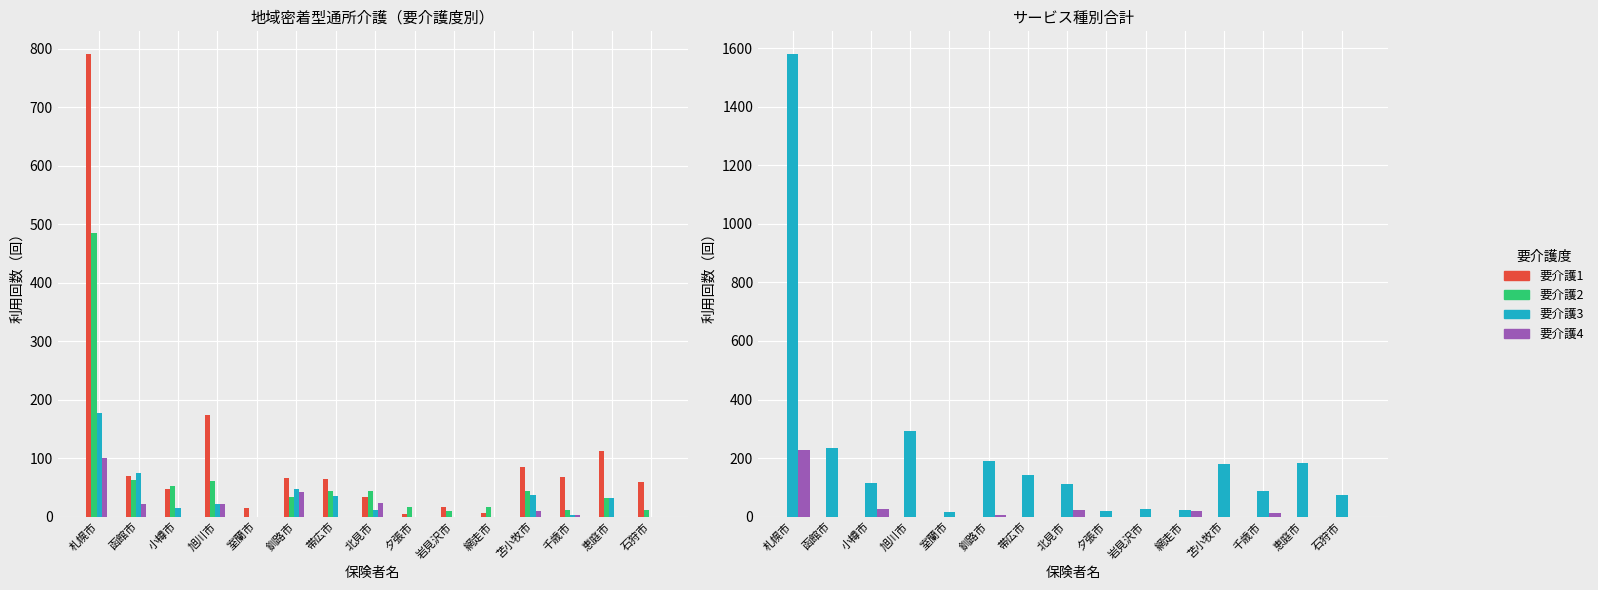

At which label does 認知症対応型通所介護_合計 reach its minimum?

函館市